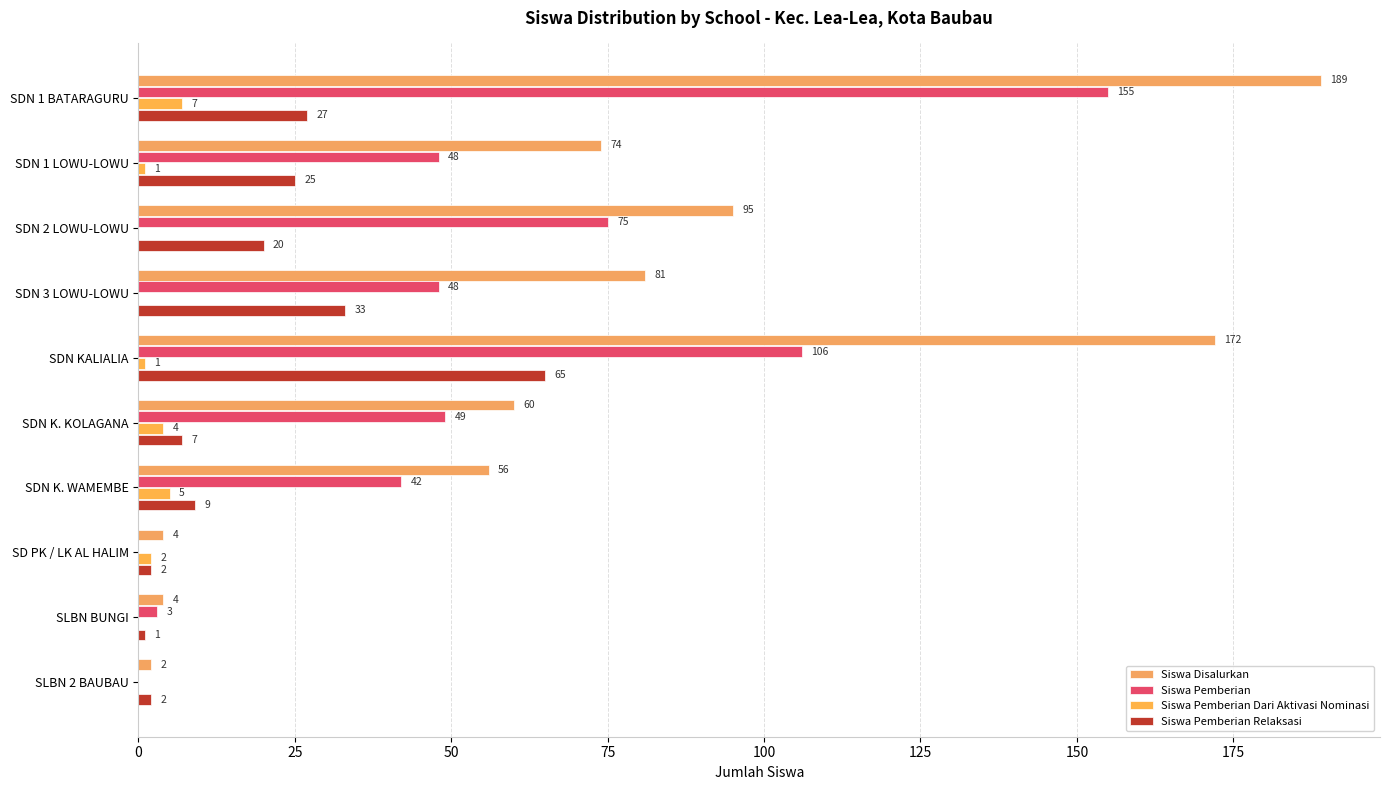

Which series has the largest range (max minus min)?

Siswa Disalurkan